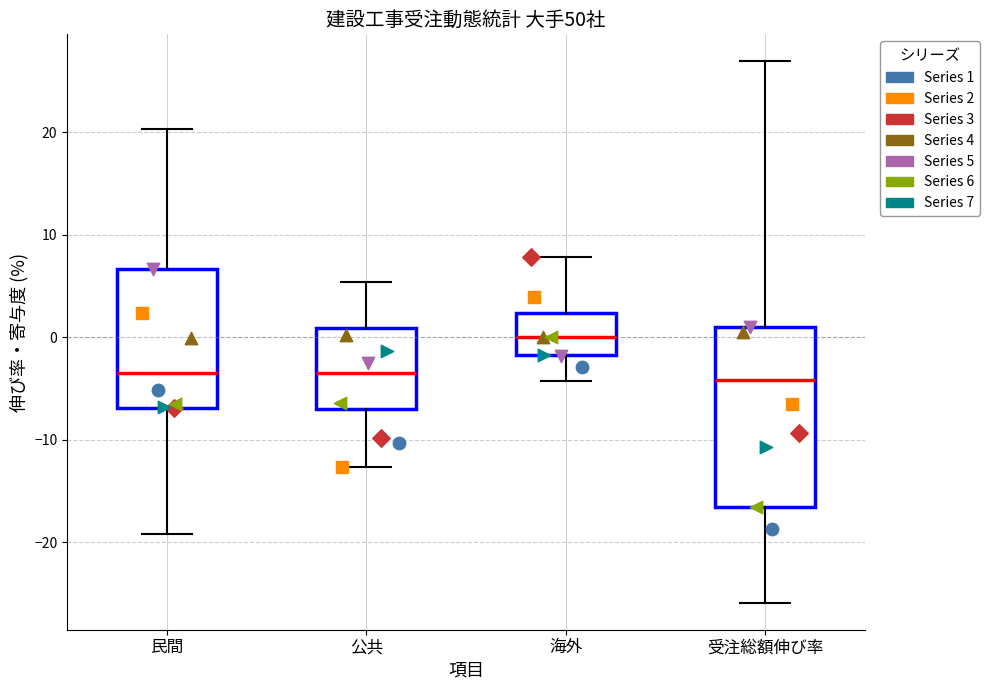

Where does the median line of the box for 公共 sit on the y-axis? The values are not printed on the chart, so give them approximately, as read against the axis.

-3